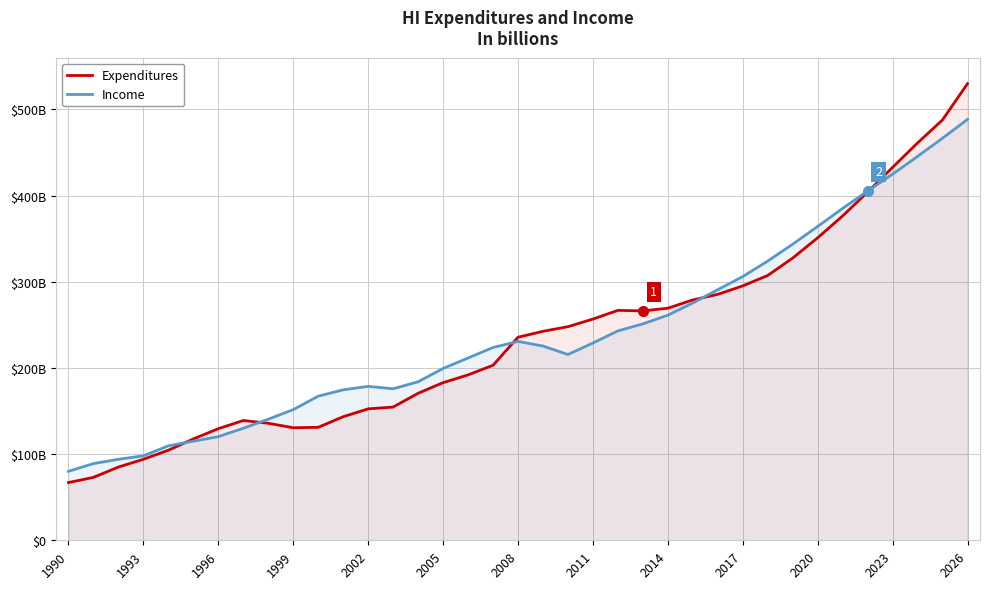

What is the average value of the Expenditures series?

235.9